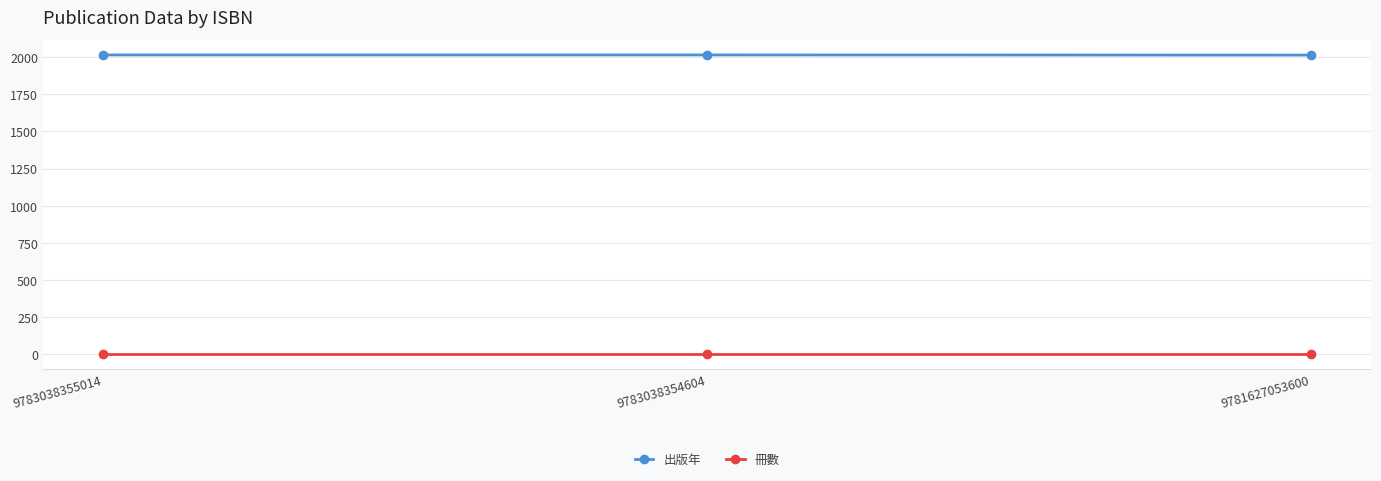

Rank the series by their average value, from highest to lowest.

出版年, 冊數